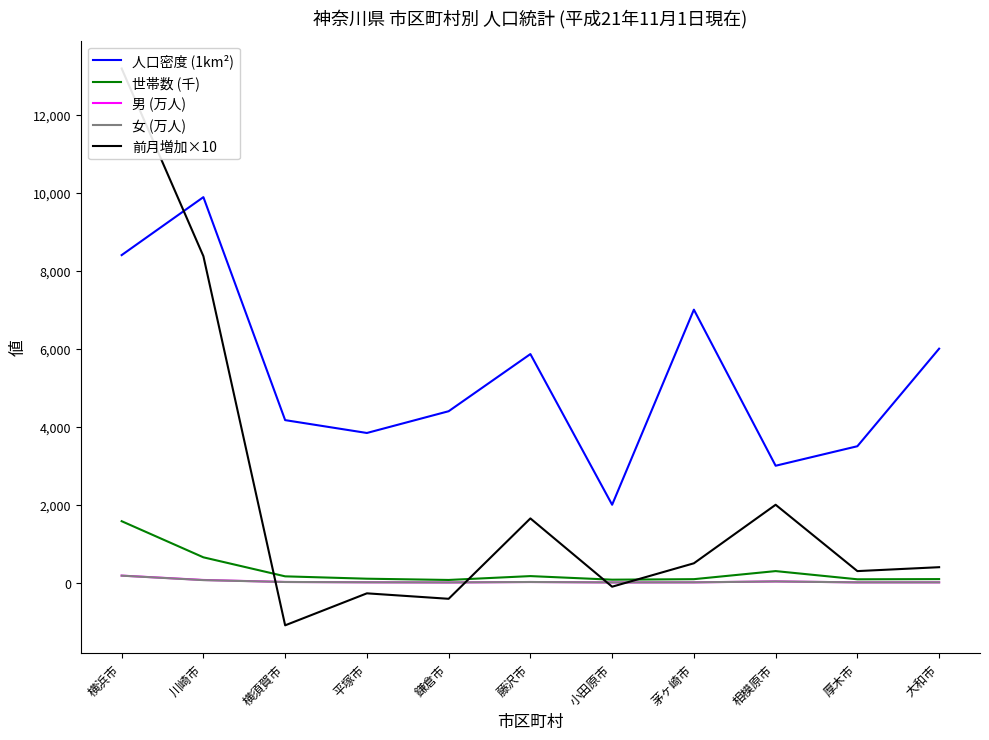

At 茅ヶ崎市, list the series in order from largest to smallest.

人口密度 (1km²), 前月増加×10, 世帯数 (千), 女 (万人), 男 (万人)